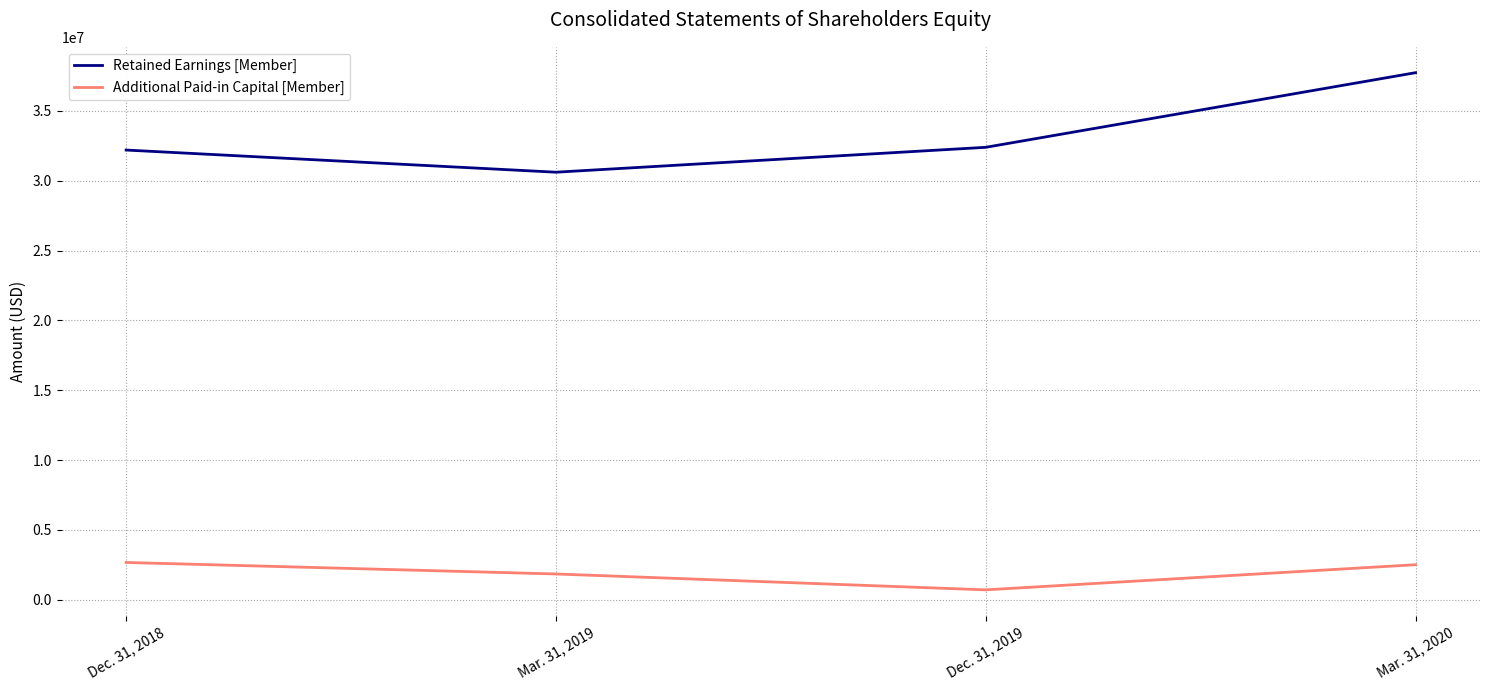

Which series has the largest total across all categories?

Retained Earnings [Member]